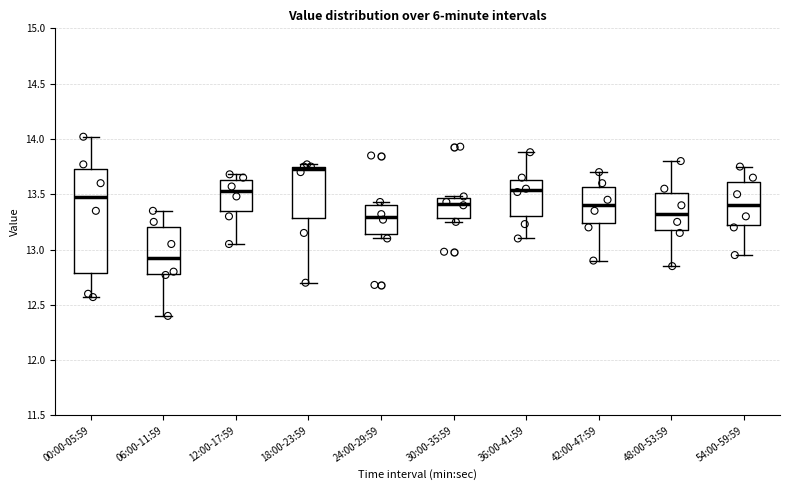

Reading left to right, transcribe this box plot: for each box, give where its median line is, the range the box spans, and where its two whiskers end, as read against the y-axis. The values are not printed on the chart, so give them approximately, as read against the axis.

00:00-05:59: median 13.50, box 12.80 to 13.75, whiskers 12.55 to 14.00
06:00-11:59: median 12.95, box 12.80 to 13.20, whiskers 12.40 to 13.35
12:00-17:59: median 13.55, box 13.35 to 13.65, whiskers 13.05 to 13.70
18:00-23:59: median 13.75 (just below the box's upper edge), box 13.30 to 13.75, whiskers 12.70 to 13.75 (just above the box's upper edge)
24:00-29:59: median 13.30, box 13.15 to 13.40, whiskers 13.10 to 13.45
30:00-35:59: median 13.40, box 13.30 to 13.45, whiskers 13.25 to 13.50
36:00-41:59: median 13.55, box 13.30 to 13.65, whiskers 13.10 to 13.90
42:00-47:59: median 13.40, box 13.25 to 13.55, whiskers 12.90 to 13.70
48:00-53:59: median 13.35, box 13.20 to 13.50, whiskers 12.85 to 13.80
54:00-59:59: median 13.40, box 13.25 to 13.60, whiskers 12.95 to 13.75